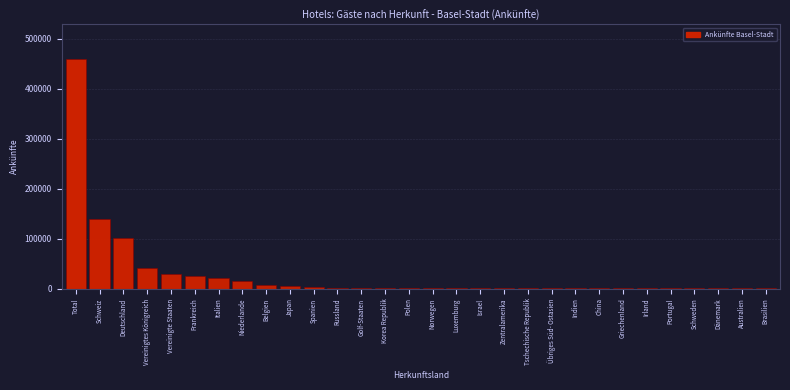

At which label is the value closest to 230114?

Schweiz